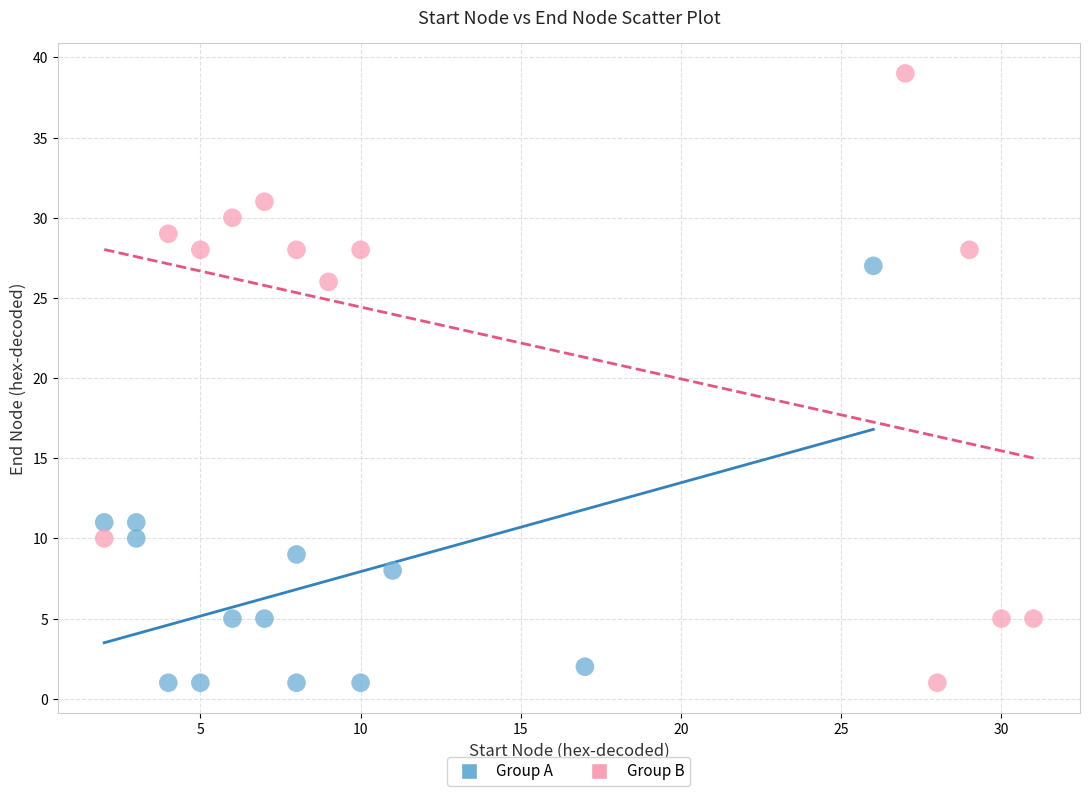

What are all the series names shown in the legend?

Group A, Group B